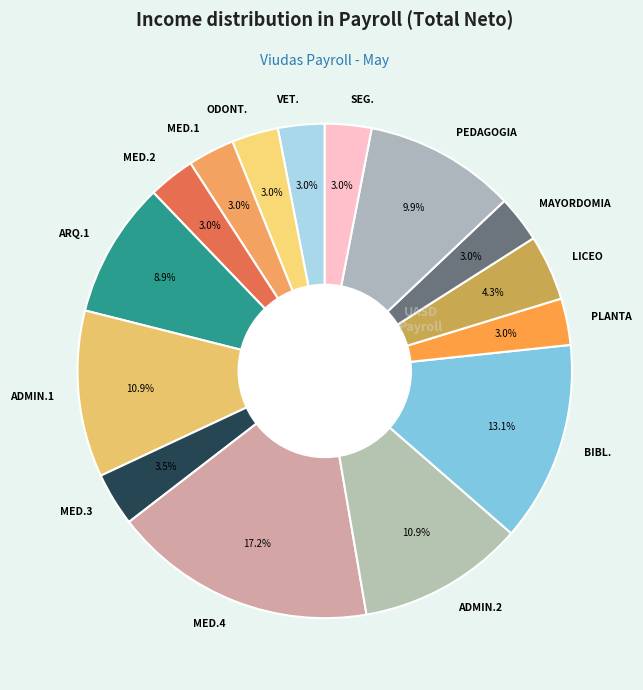

Is there any slice that represents more than half of the pie?

No